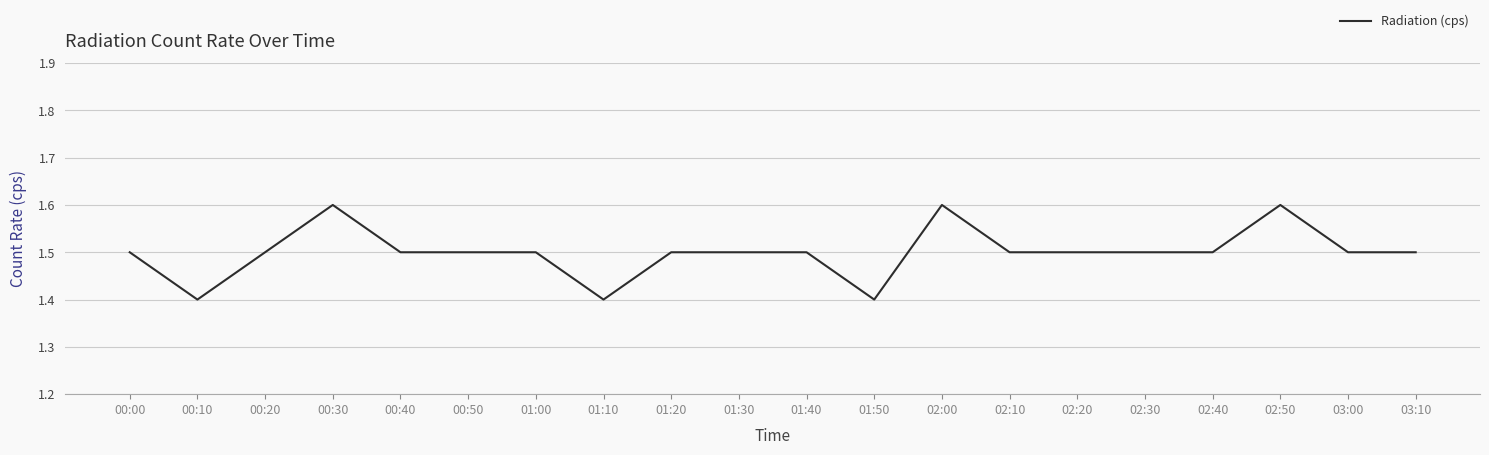

What is the average value?

1.5